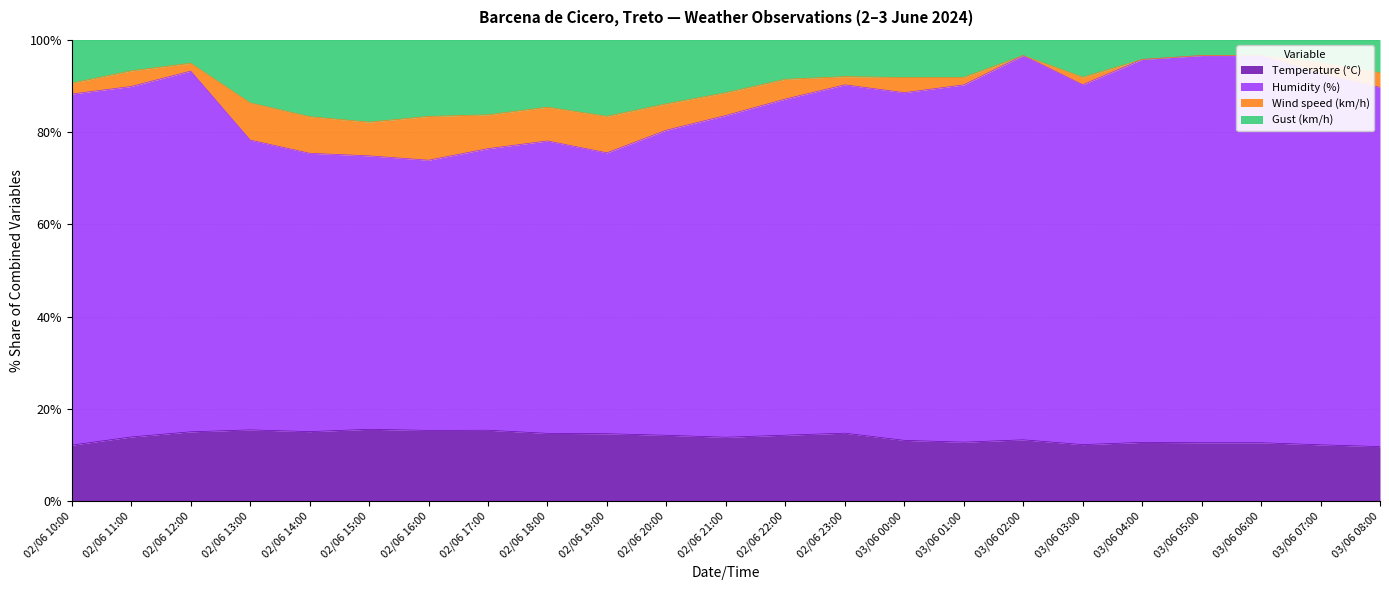

At which label does Humidity (%) first exceed 90?

02/06 10:00